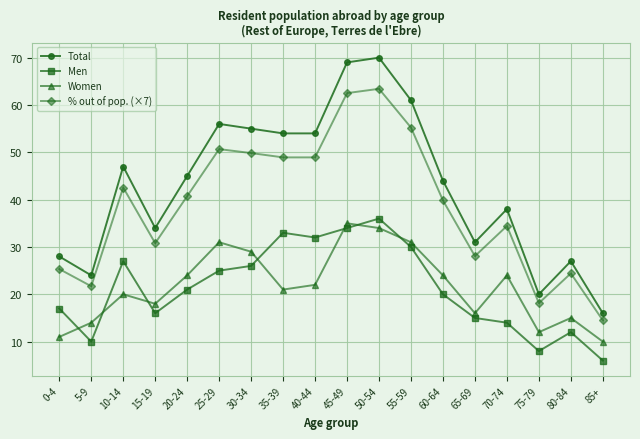

True or false: Men and Total cross at least once.

False